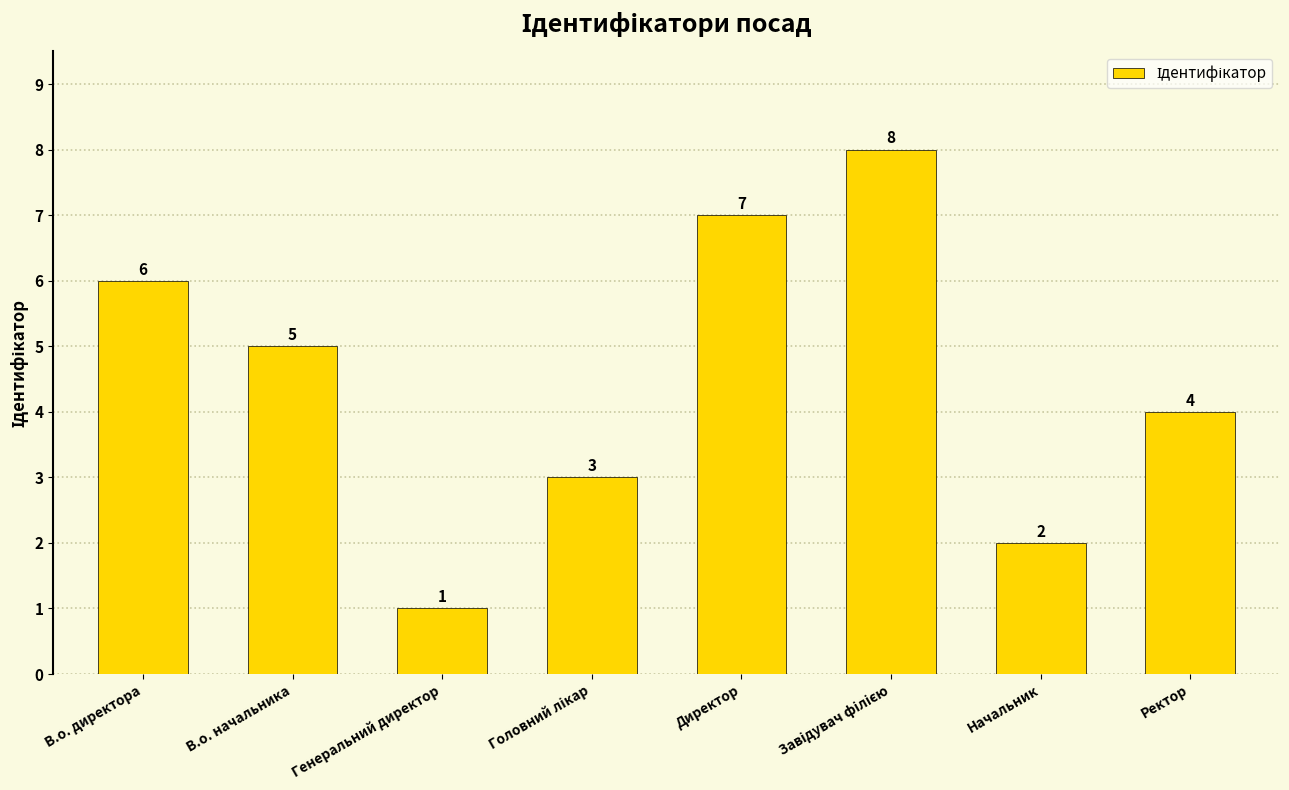

What position from the right is Генеральний директор?

6